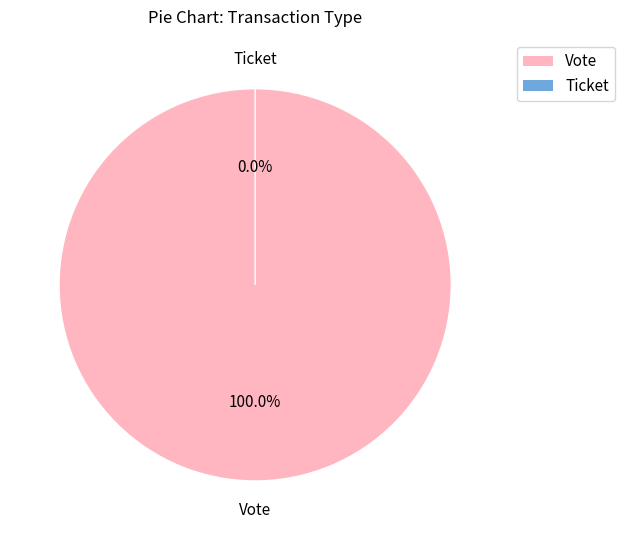

The Ticket slice represents 0% of the pie. True or false?

True